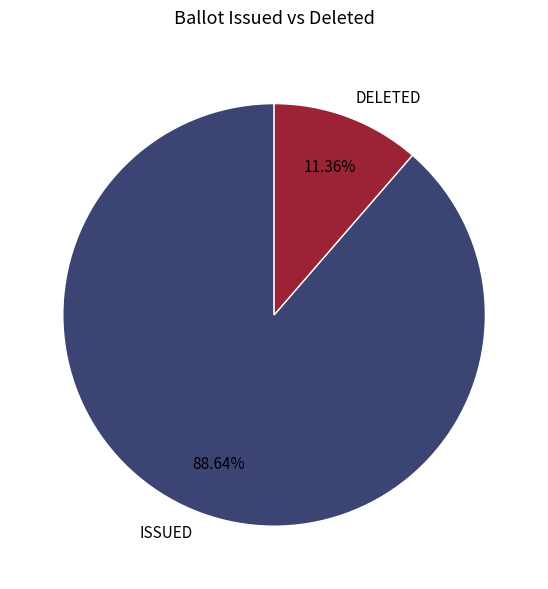

Is DELETED the majority of the pie?

No